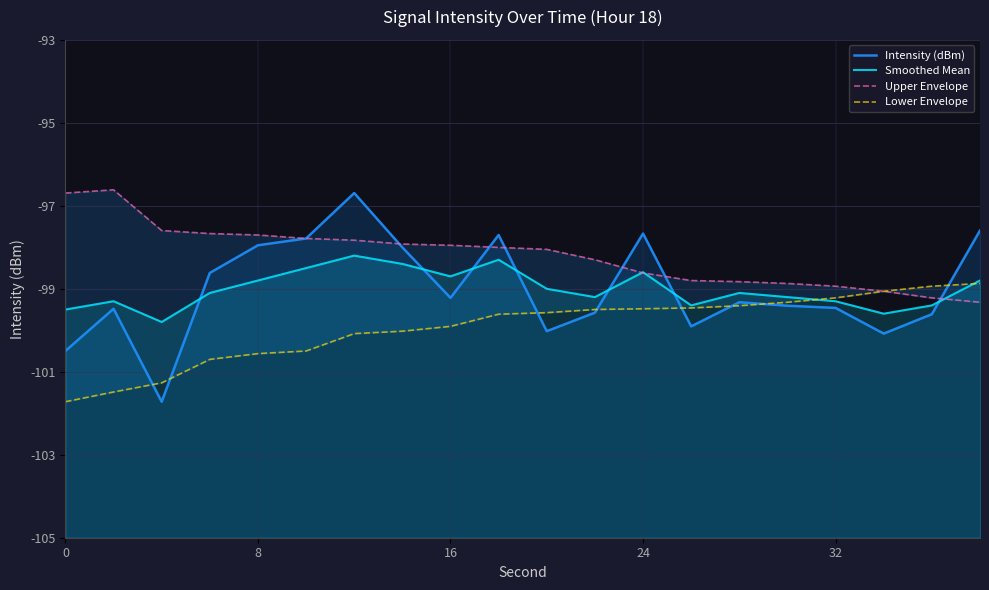

In Smoothed Mean, how many points are higher than both neighbors (excluding endpoints)?

5